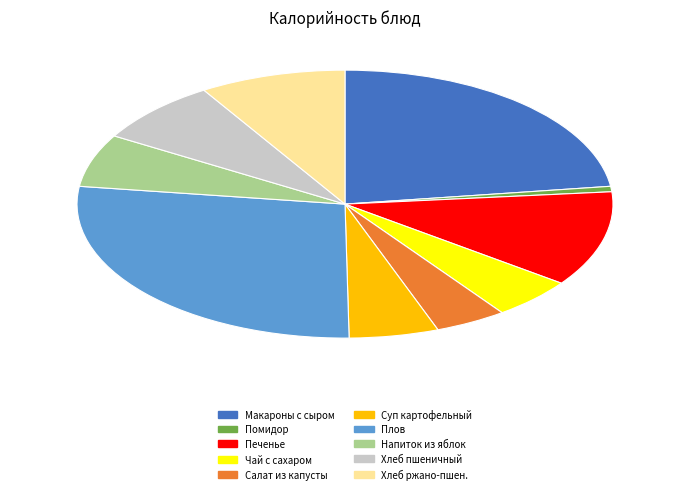

Is there a majority slice in this chart?

No